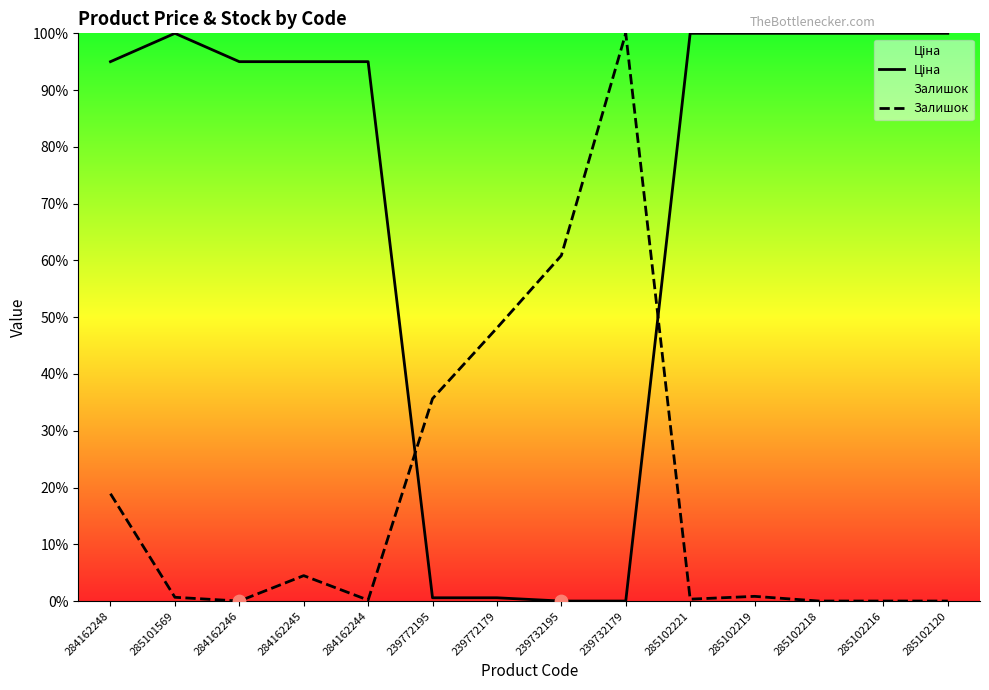

What are all the series names shown in the legend?

Ціна, Залишок